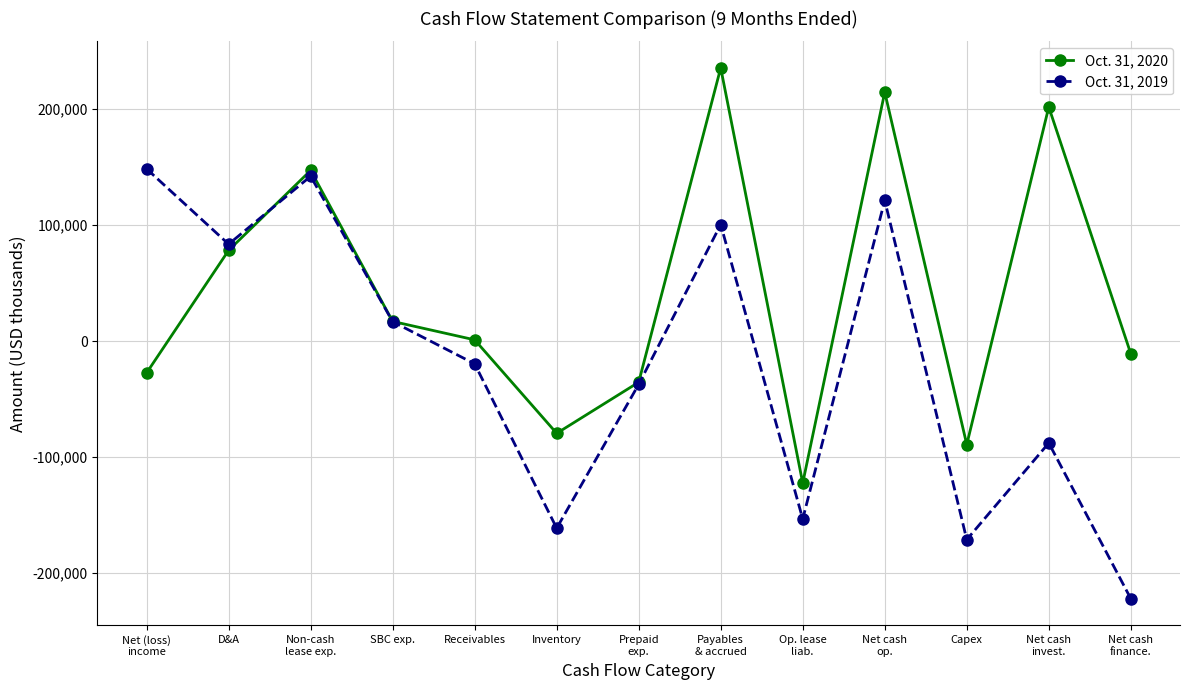

What is the sum of the Oct. 31, 2020 values at Net cash
op. and Inventory?

135207